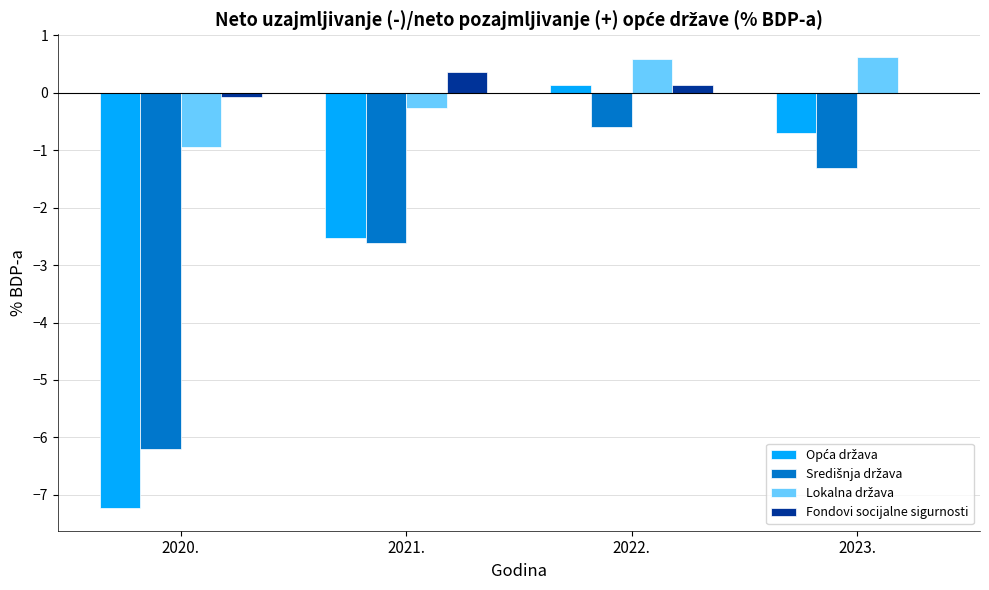

The Fondovi socijalne sigurnosti series shows -0.0 at 2023.. True or false?

True